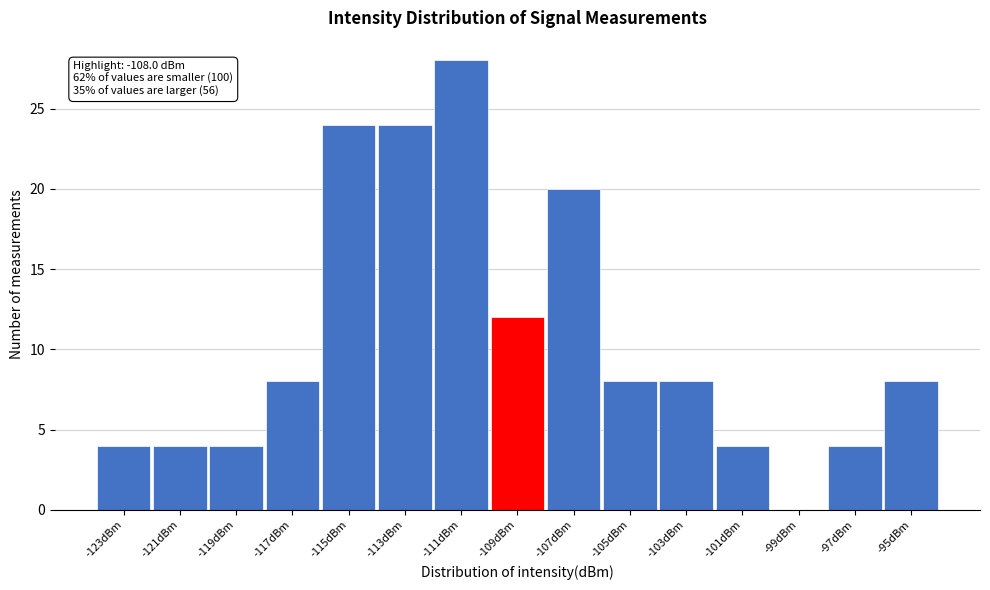

Reading left to right, what are all the values shown in this chart?

-123dBm=4	-121dBm=4	-119dBm=4	-117dBm=8	-115dBm=24	-113dBm=24	-111dBm=28	-109dBm=12	-107dBm=20	-105dBm=8	-103dBm=8	-101dBm=4	-99dBm=0	-97dBm=4	-95dBm=8